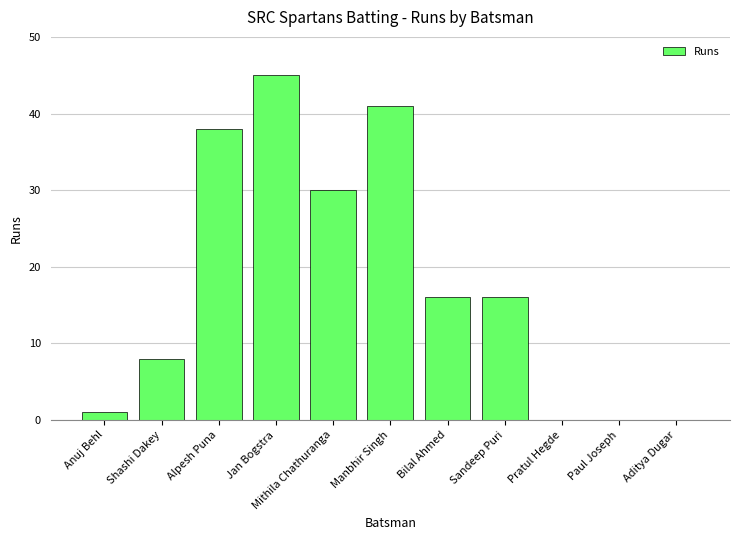

Which category has the highest value across all series?

Jan Bogstra